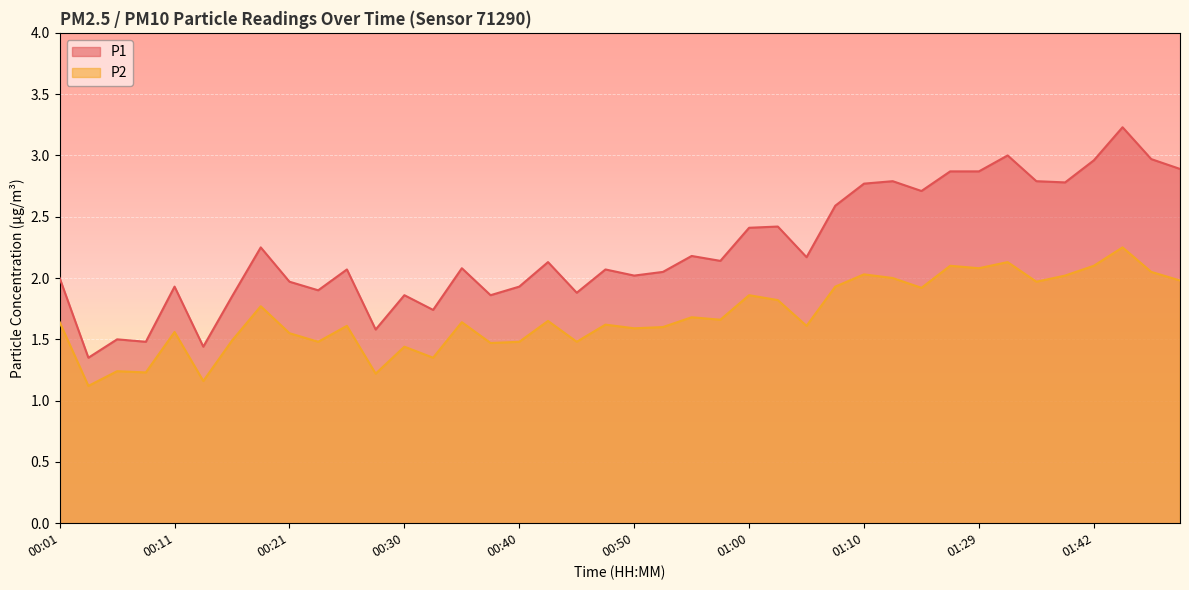

What is the difference between the second highest and minimum values in the P2 series?

1.0